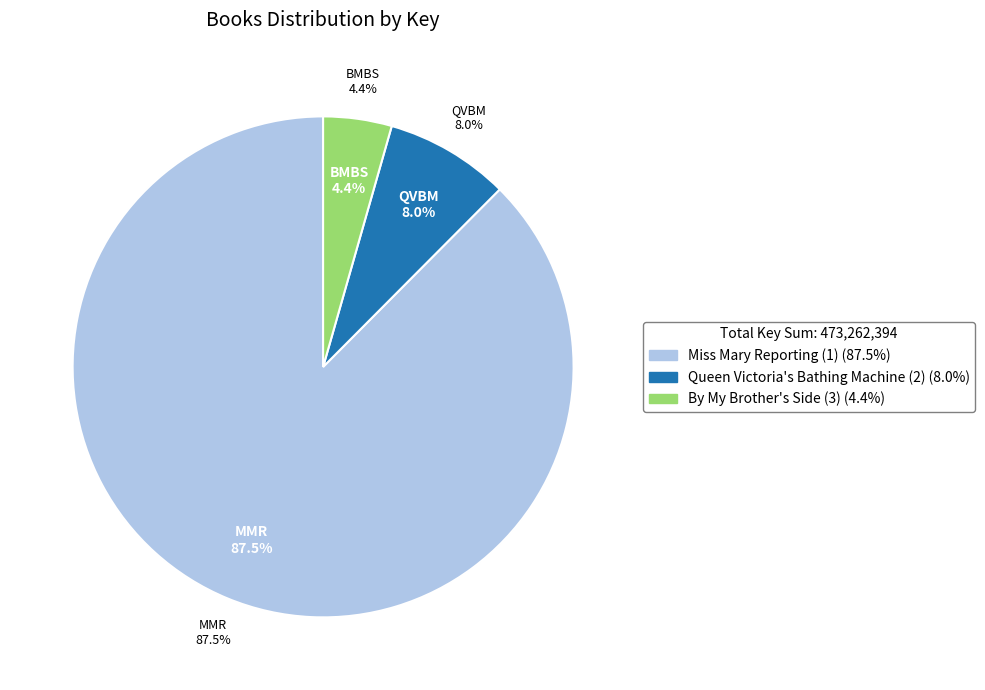

To the nearest percent, what portion does By My Brother's Side (3) represent?

4%